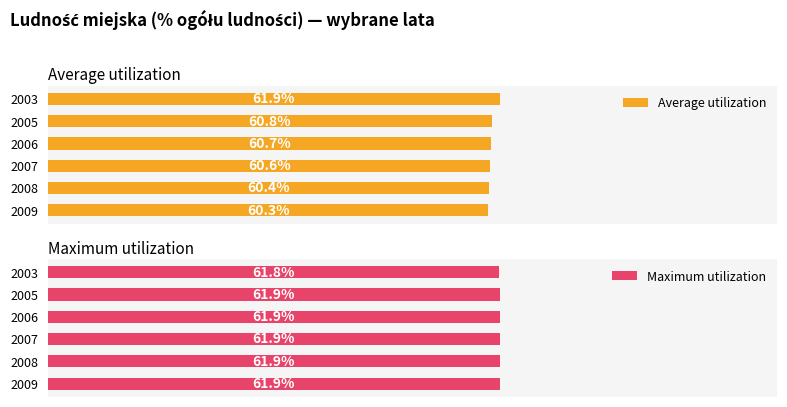

List the labels in order of Average utilization value, smallest first.

2009, 2008, 2007, 2006, 2005, 2003